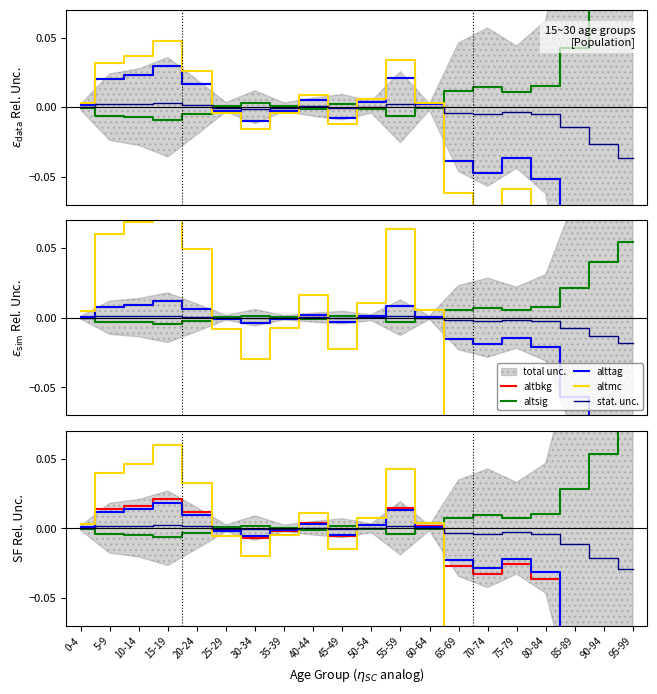

In alttag, how many points are higher than both neighbors (excluding endpoints)?

4